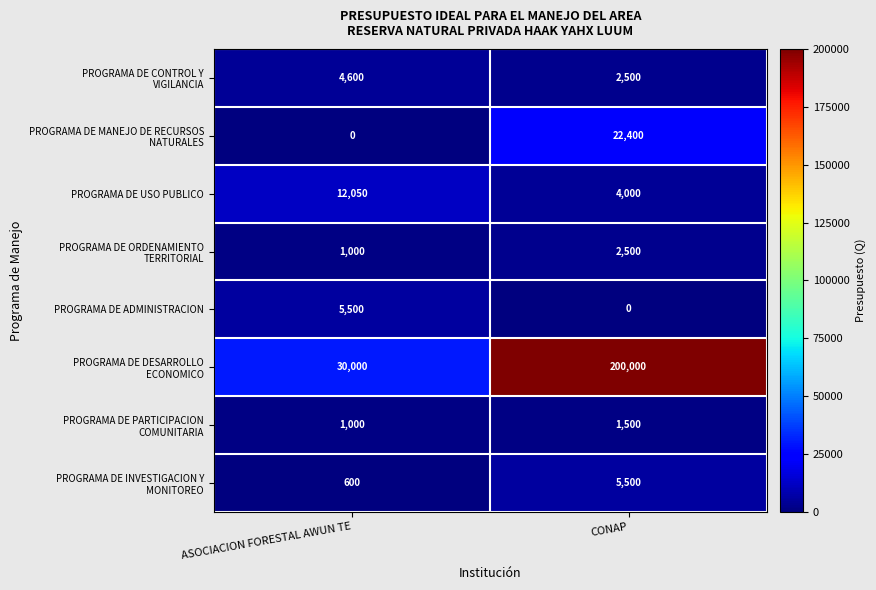

At which category is the sum across all series the highest?

CONAP